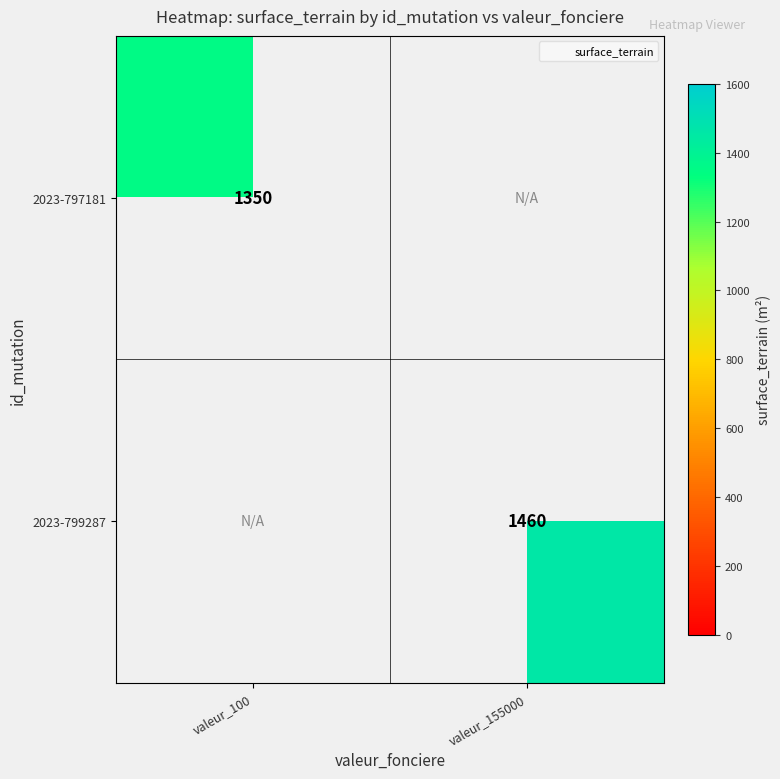

Which series has the widest spread of values?

2023-797181